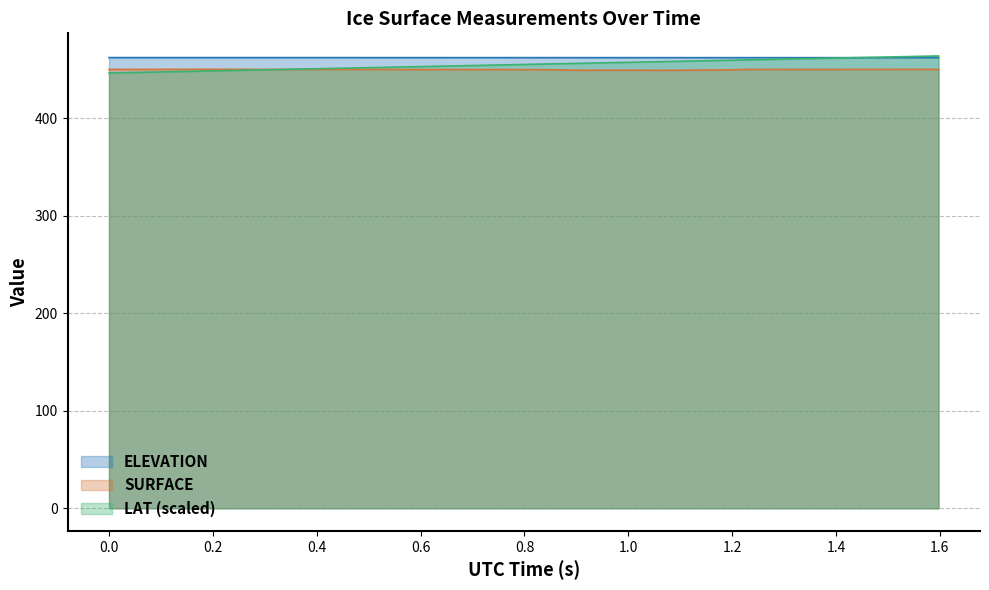

True or false: SURFACE and ELEVATION intersect in this chart.

False